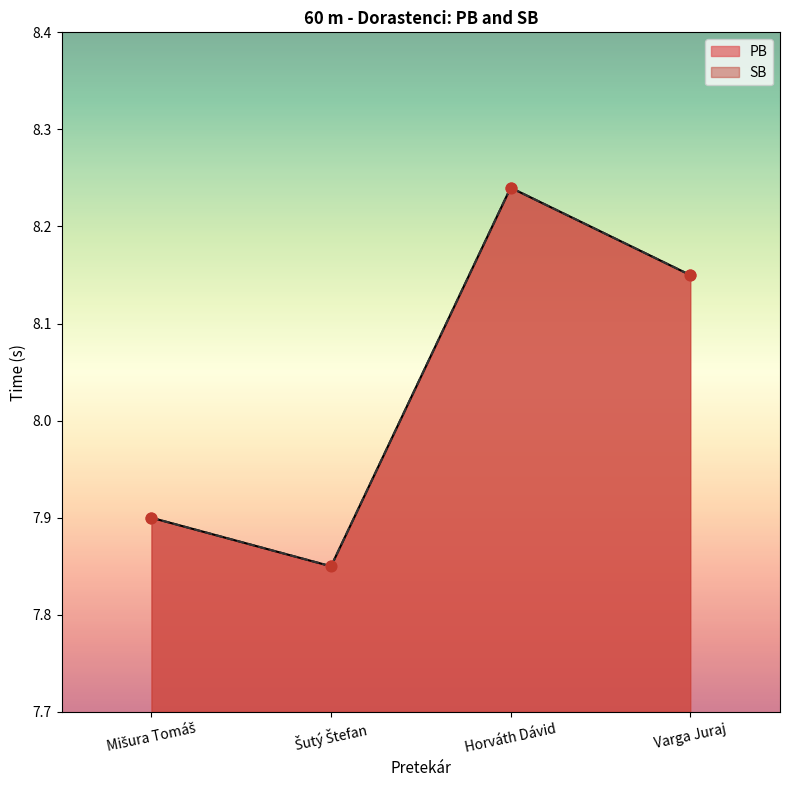

Is the value of PB at Šutý Štefan greater than the value of SB at Varga Juraj?

No